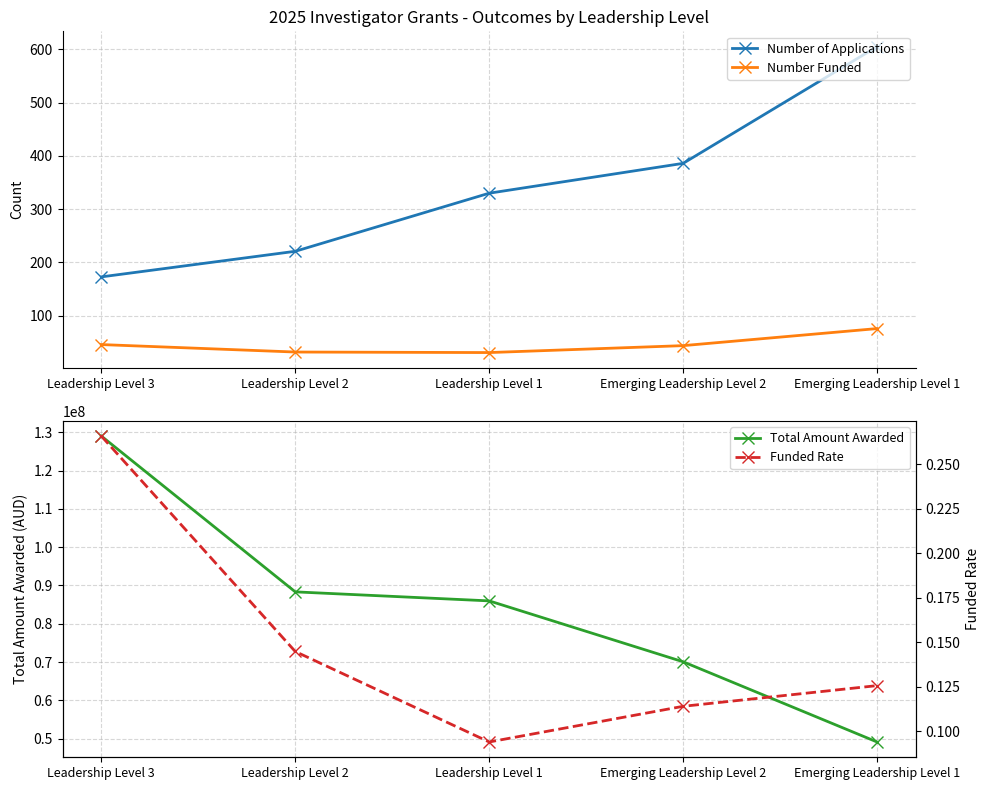

True or false: Total Amount Awarded and Number of Applications cross at least once.

False